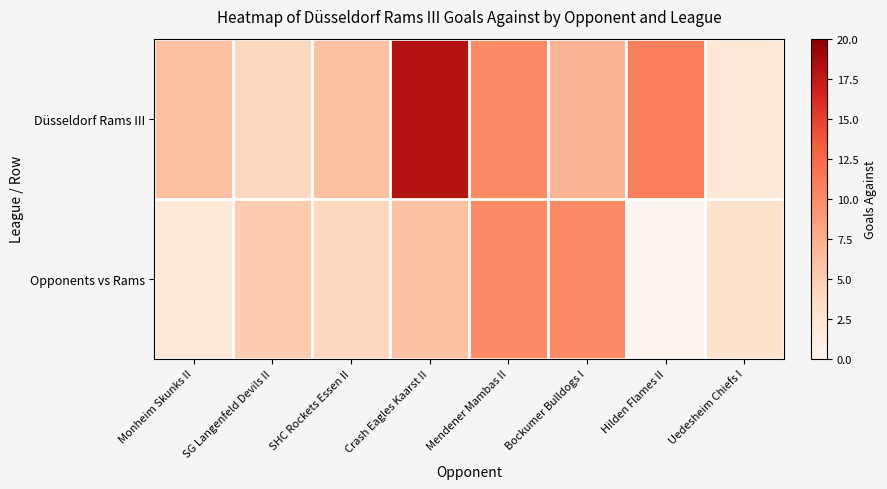

At which category is the sum across all series the highest?

Crash Eagles Kaarst II